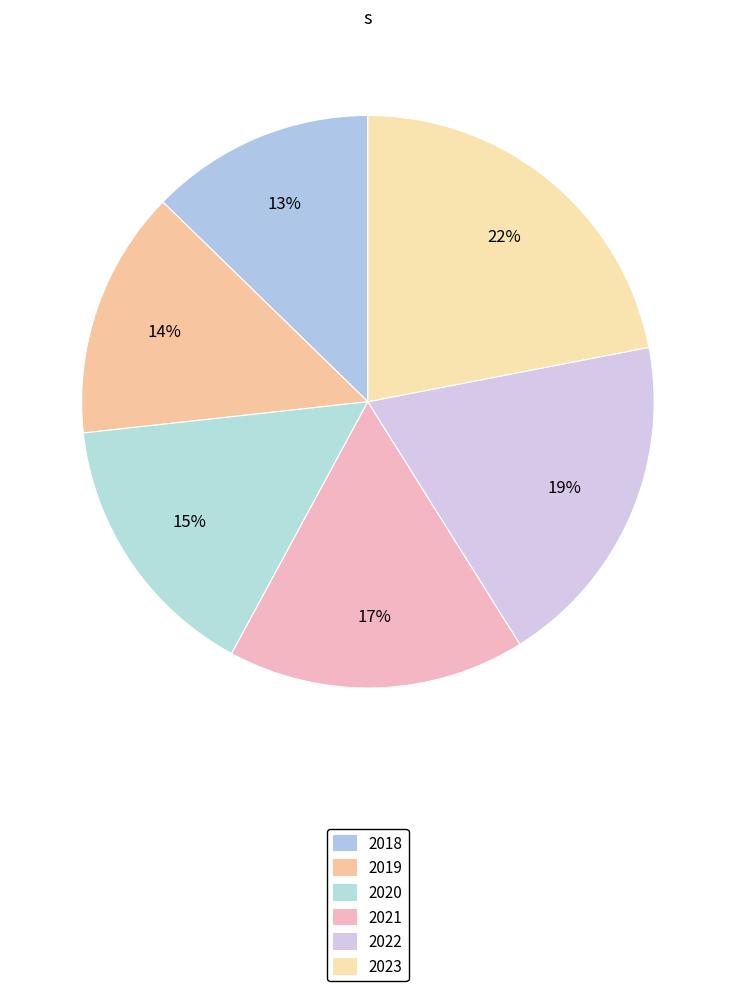

What percentage is the 2021 slice, to the nearest percent?

17%